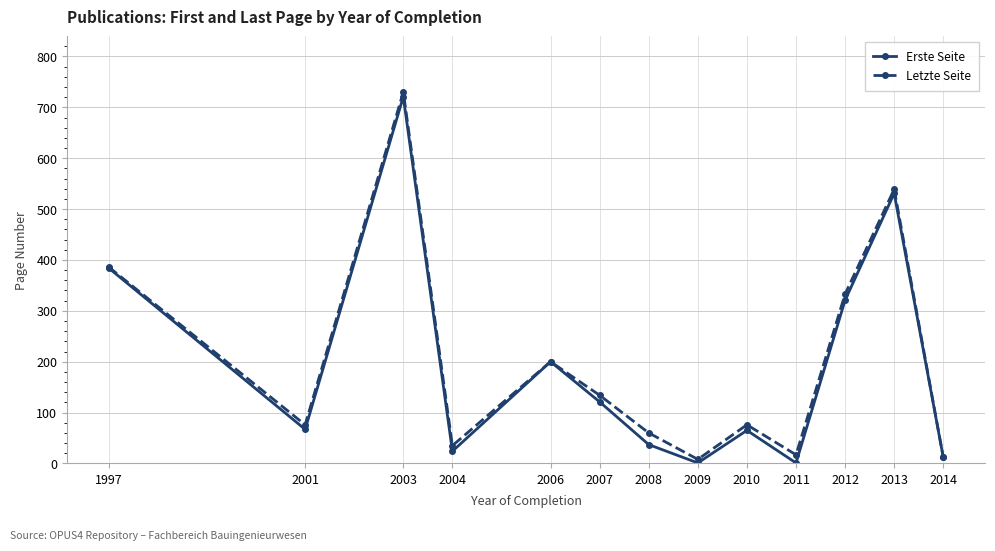

At which category does Erste Seite reach its first local valley?

2001